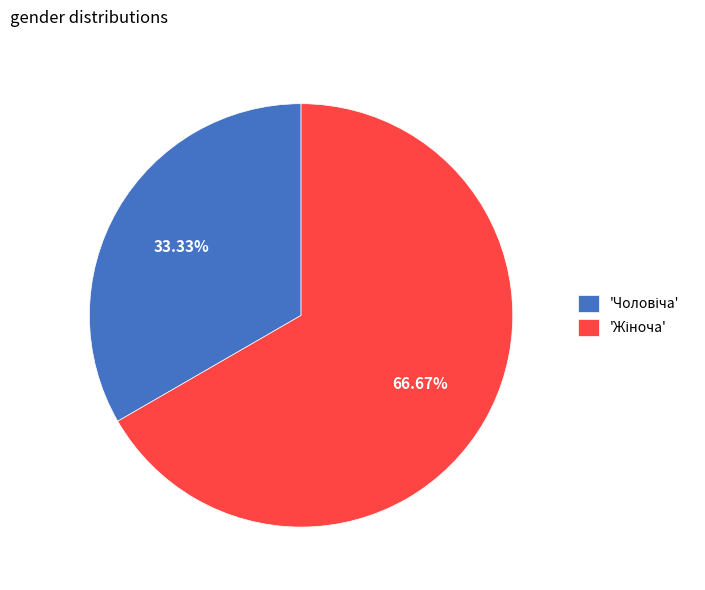

Is there any slice that represents more than half of the pie?

Yes